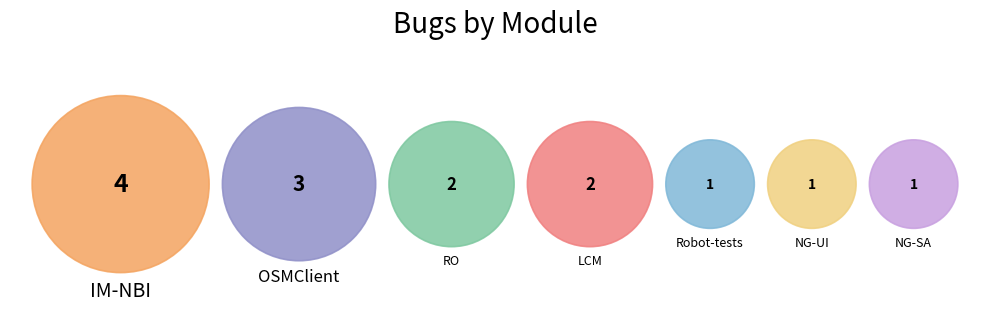

To the nearest percent, what is the average slice percentage?

14%